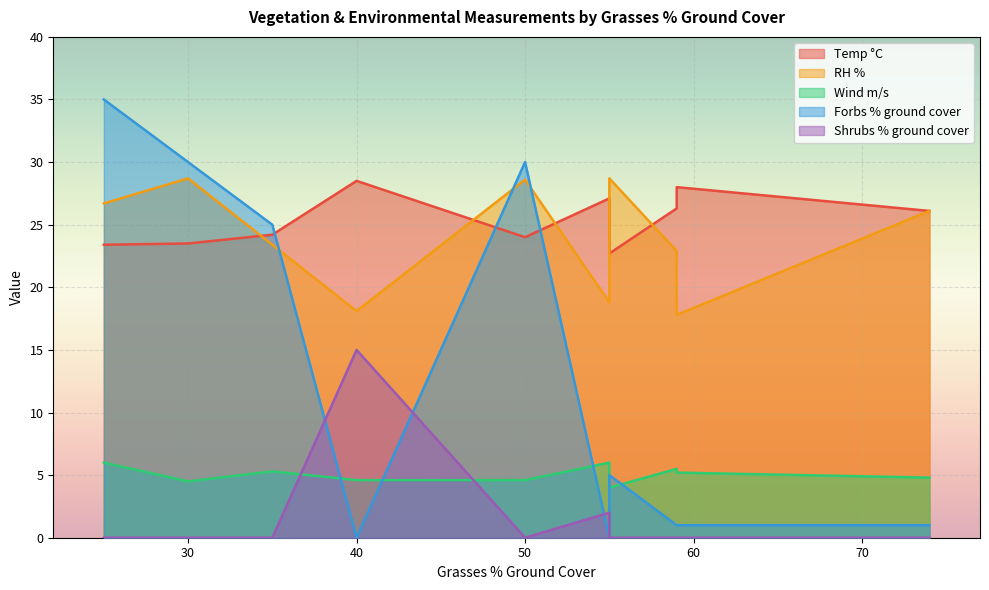

What is the maximum value for Forbs % ground cover?

35.0